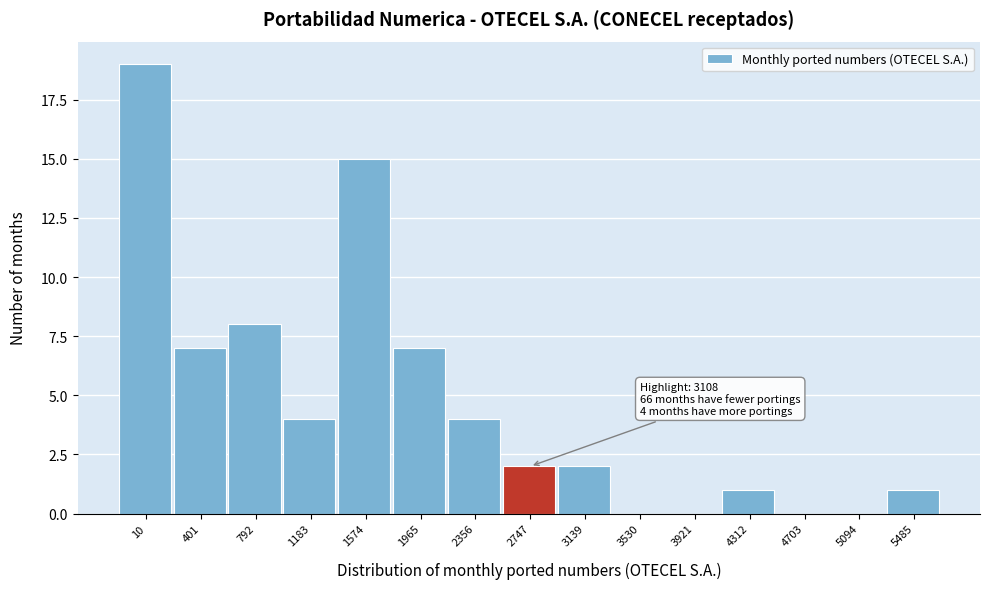

Reading left to right, what are all the values shown in this chart?

10=19	401=7	792=8	1183=4	1574=15	1965=7	2356=4	2747=2	3139=2	3530=0	3921=0	4312=1	4703=0	5094=0	5485=1